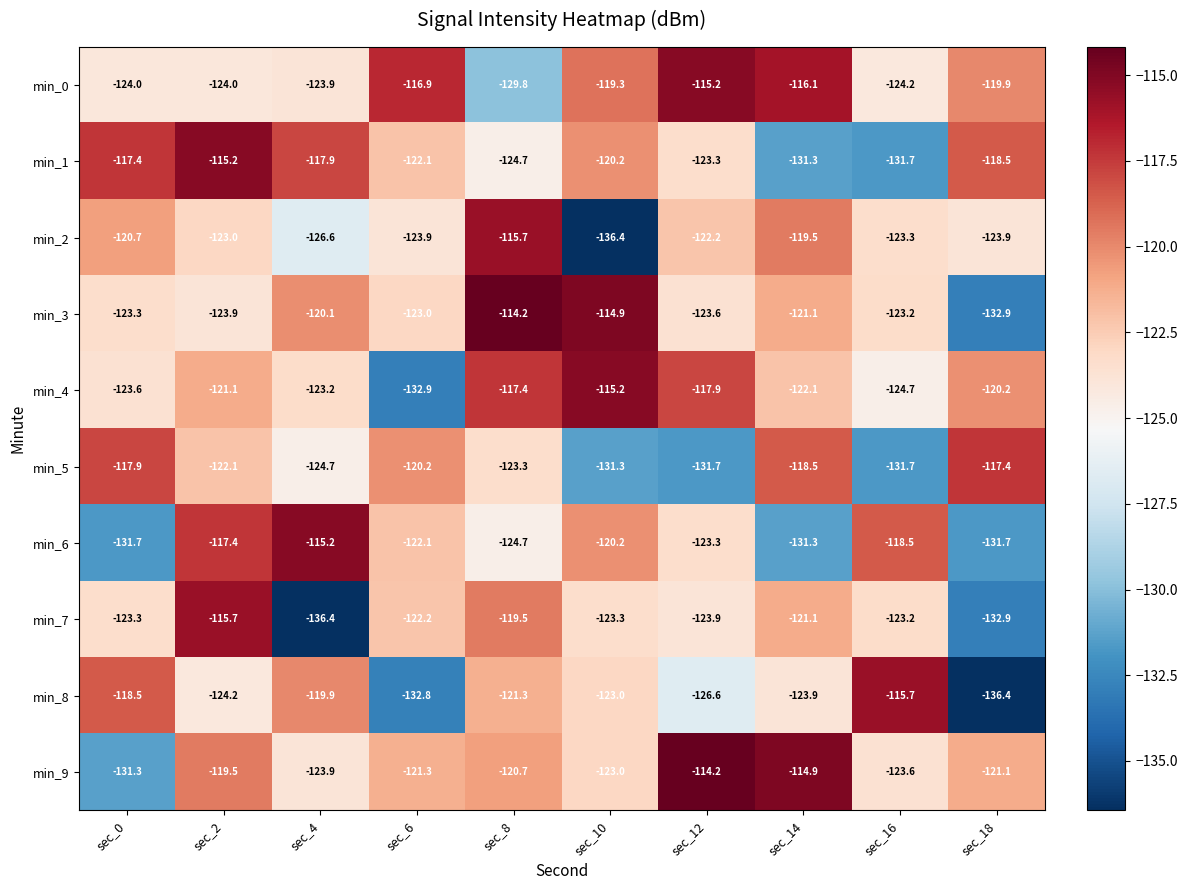

What is the greatest value displayed?

-114.2